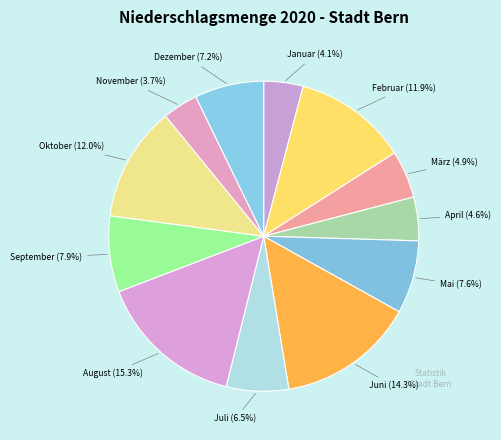

What percentage is the Oktober slice, to the nearest percent?

12%